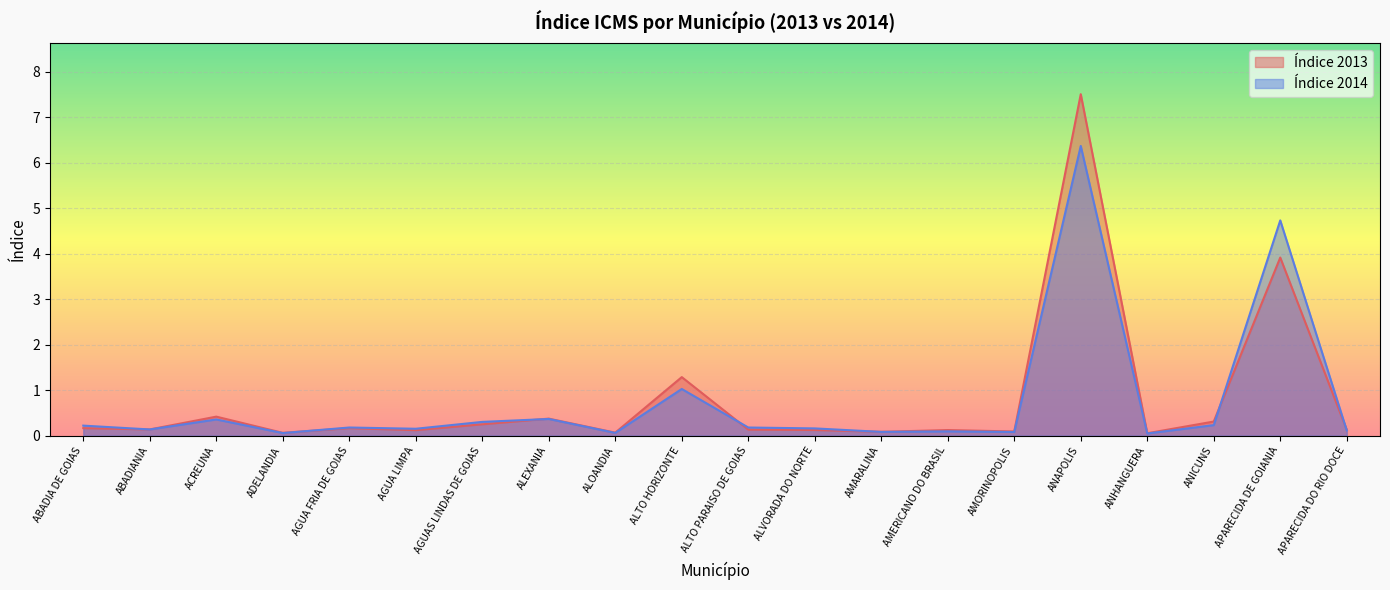

Is the value of Índice 2014 at ALEXANIA greater than the value of Índice 2013 at APARECIDA DE GOIANIA?

No